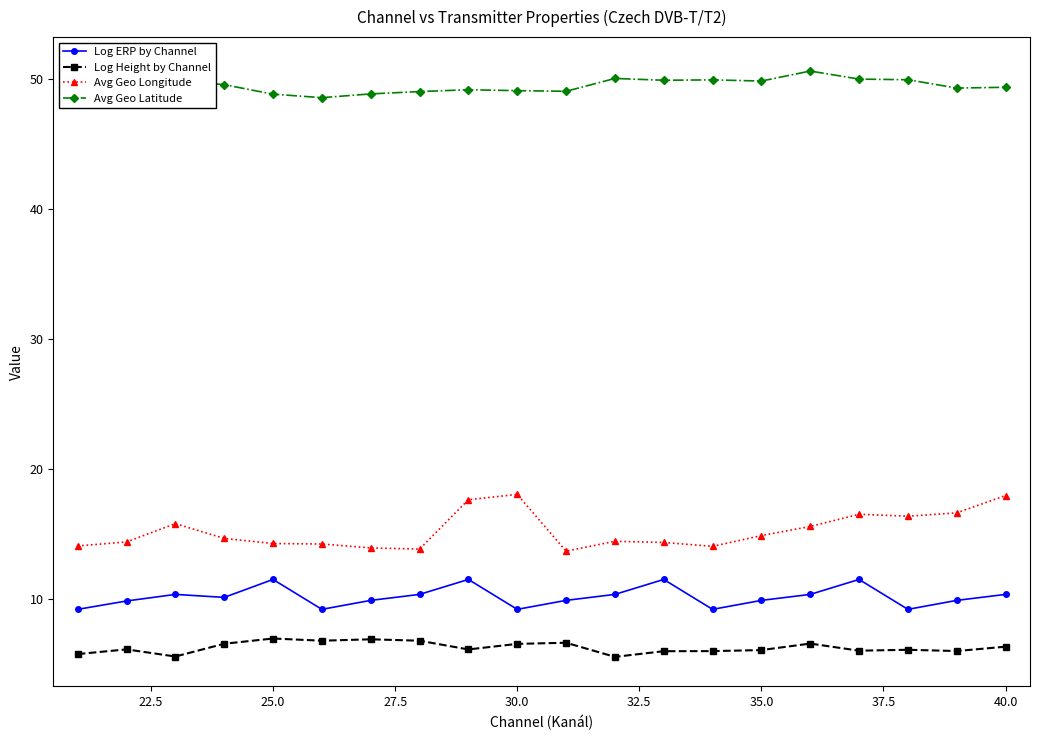

Is it true that Avg Geo Longitude equals 14.3 at 25.0?

True